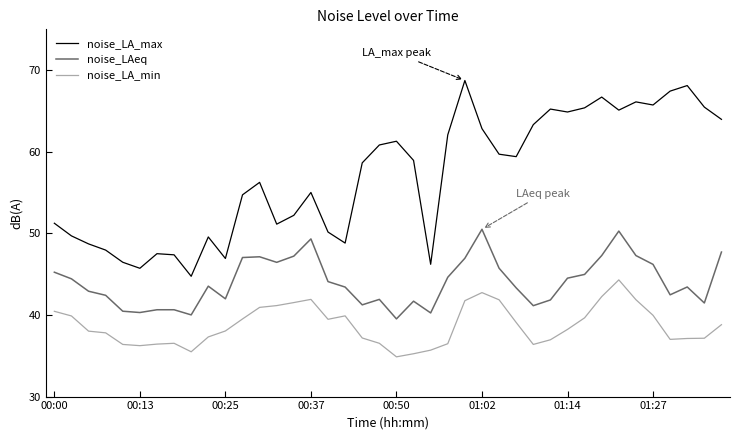

What is the lowest value of the noise_LA_max series?

44.7